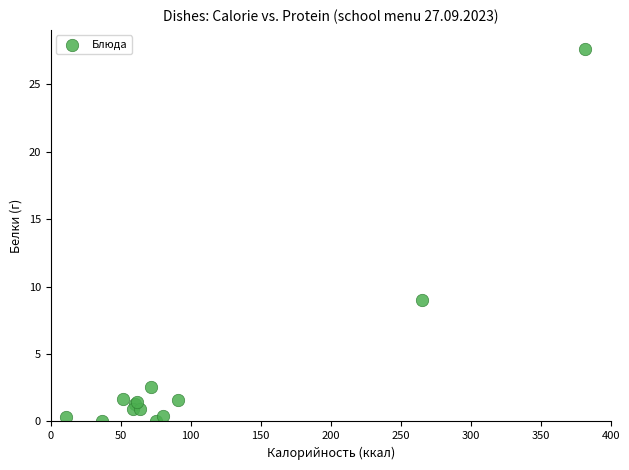

What Y value in the scatter plot is closest to 13?

9.0